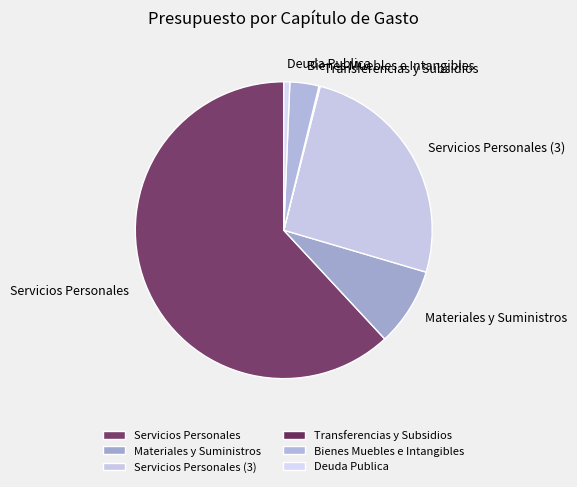

Which category accounts for the majority?

Servicios Personales